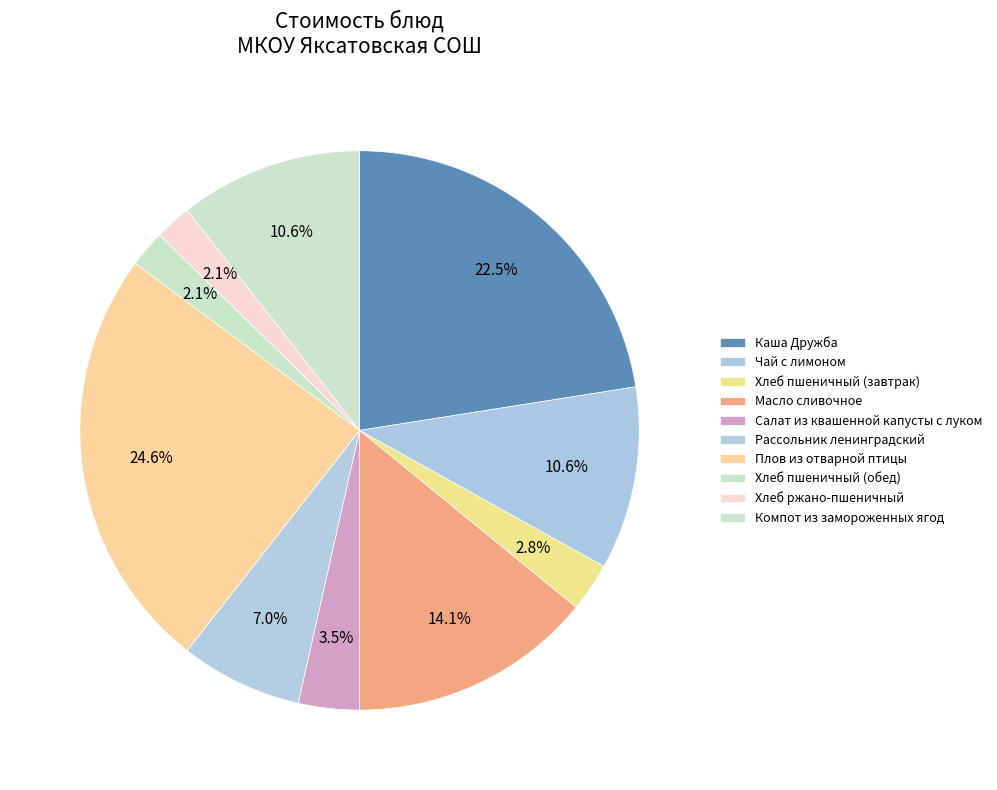

How many segments does this pie chart have?

10